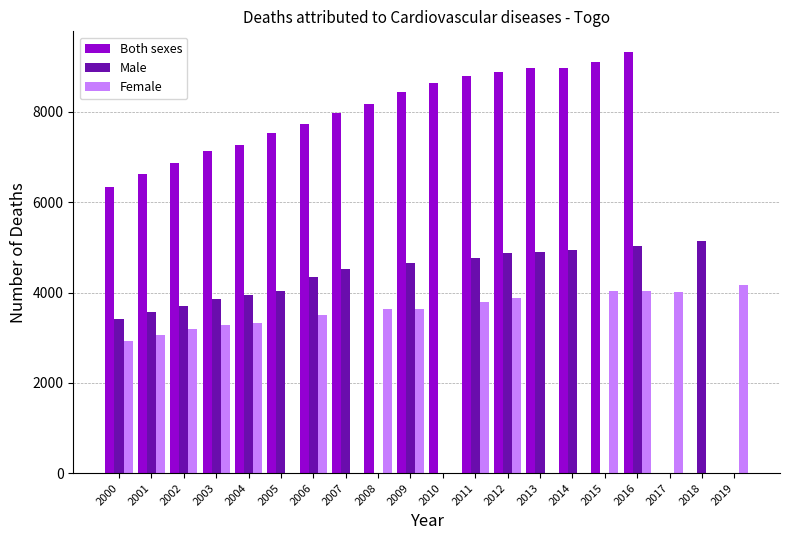

At which label is Male closest to 4275?

2006